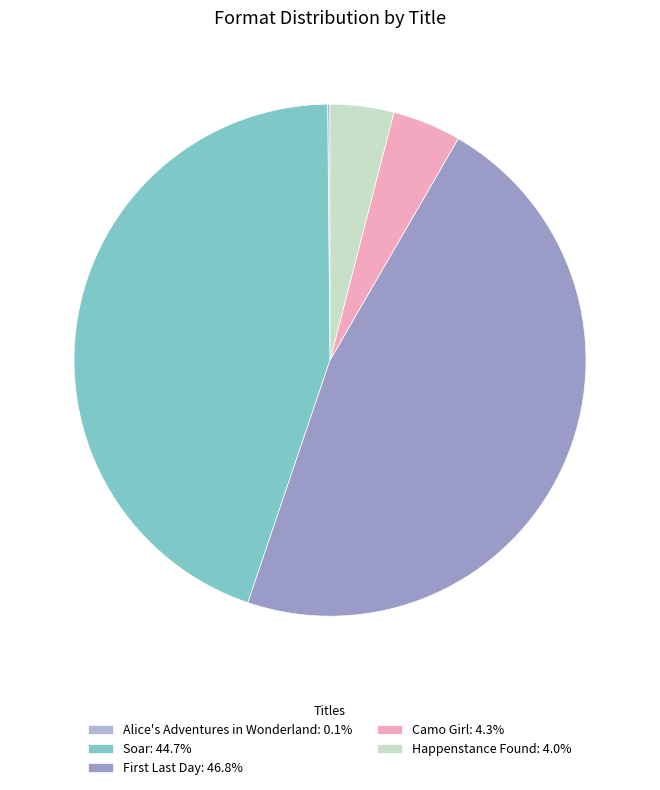

Is it true that Soar is 45% of the pie?

True